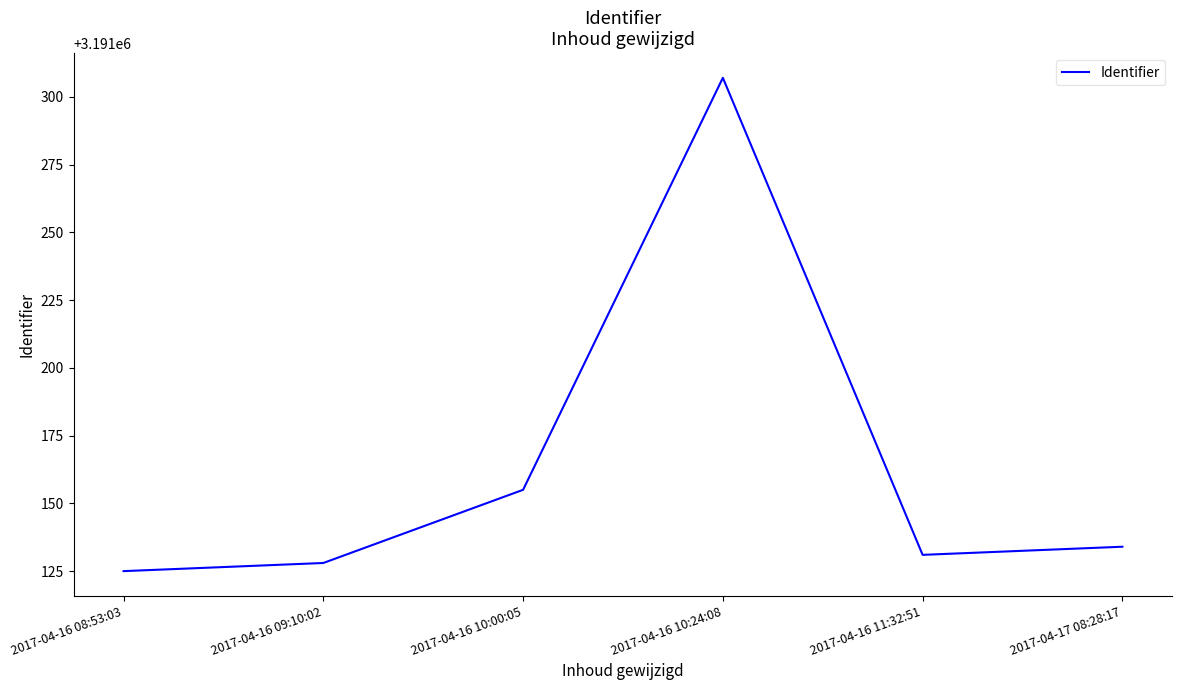

List the labels in order of value, smallest first.

2017-04-16 08:53:03, 2017-04-16 09:10:02, 2017-04-16 11:32:51, 2017-04-17 08:28:17, 2017-04-16 10:00:05, 2017-04-16 10:24:08